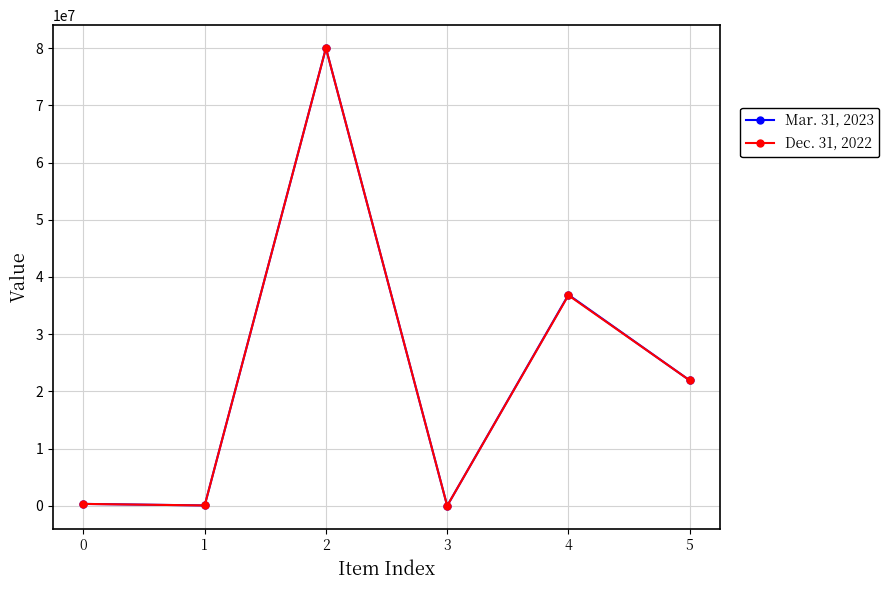

Is this an area chart (filled region under the line)?

No